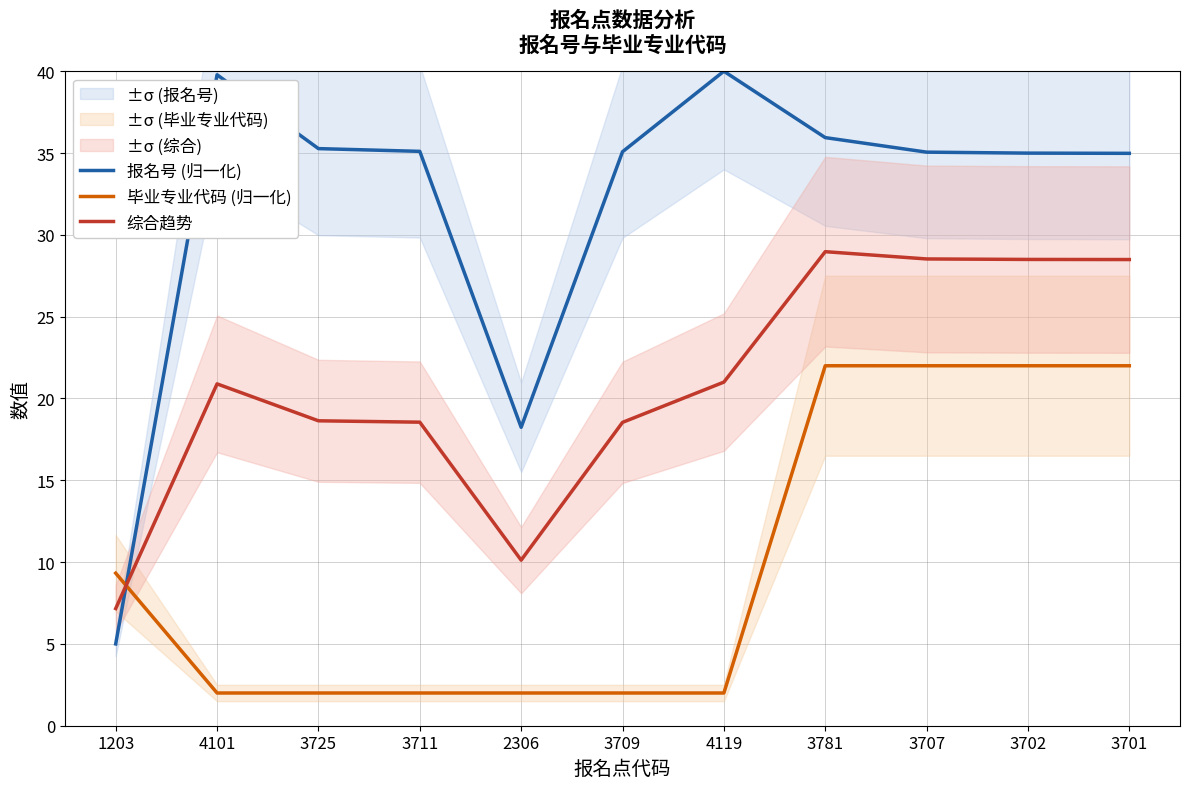

What is the label of the 4th point from the left?

3711